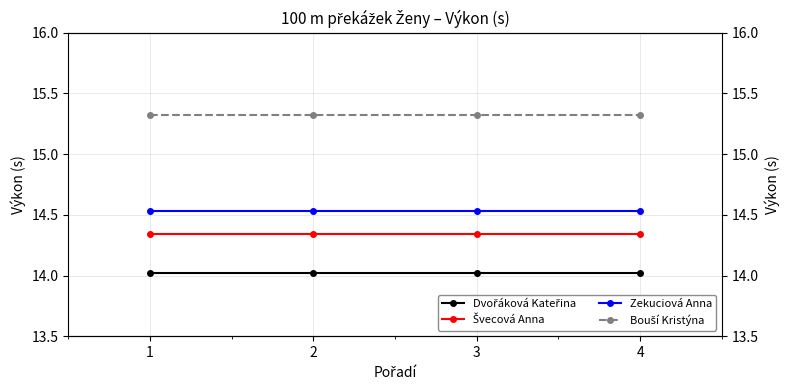

Does the chart display data point markers on the line(s)?

Yes